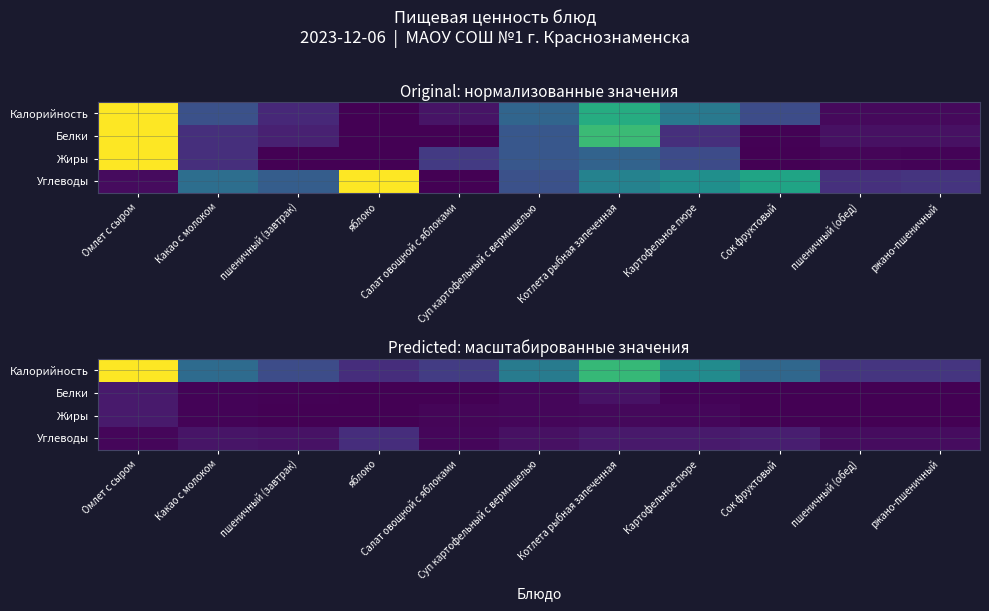

Which label corresponds to the smallest value in the chart?

яблоко